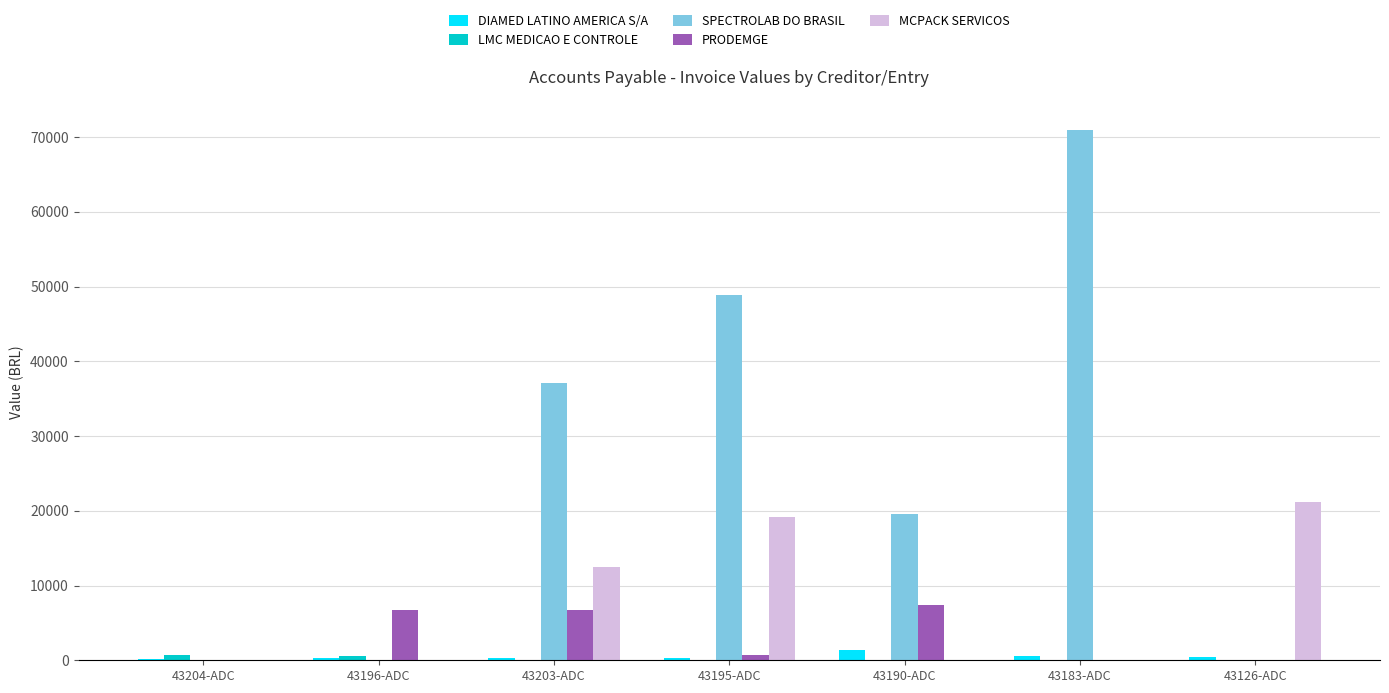

Between 43190-ADC and 43126-ADC, which series saw the biggest shift?

MCPACK SERVICOS